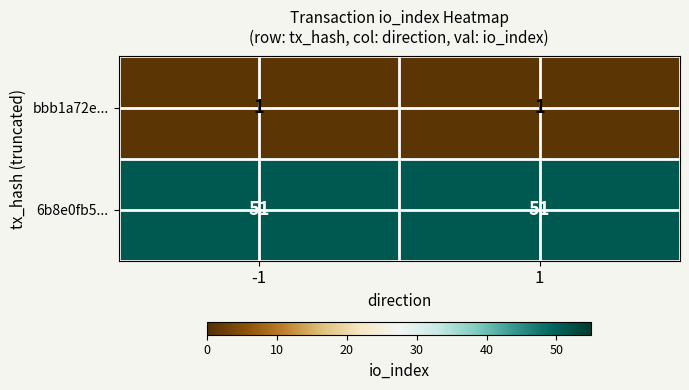

Rank the series by their average value, from highest to lowest.

6b8e0fb5..., bbb1a72e...